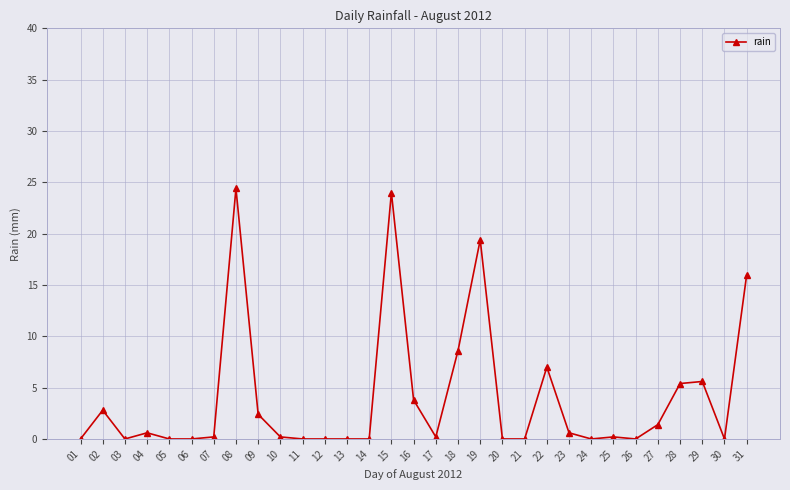

True or false: the data has more than 2 interior local peaks.

True